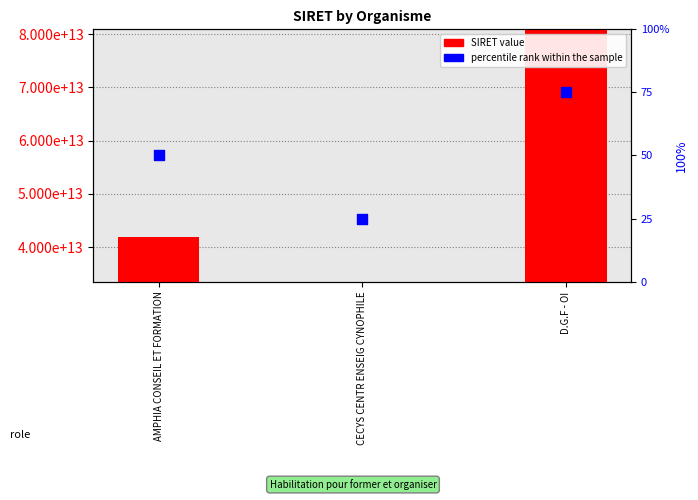

Is the value of SIRET value at CECYS CENTR ENSEIG CYNOPHILE greater than the value of percentile rank within the sample at D.G.F - OI?

Yes